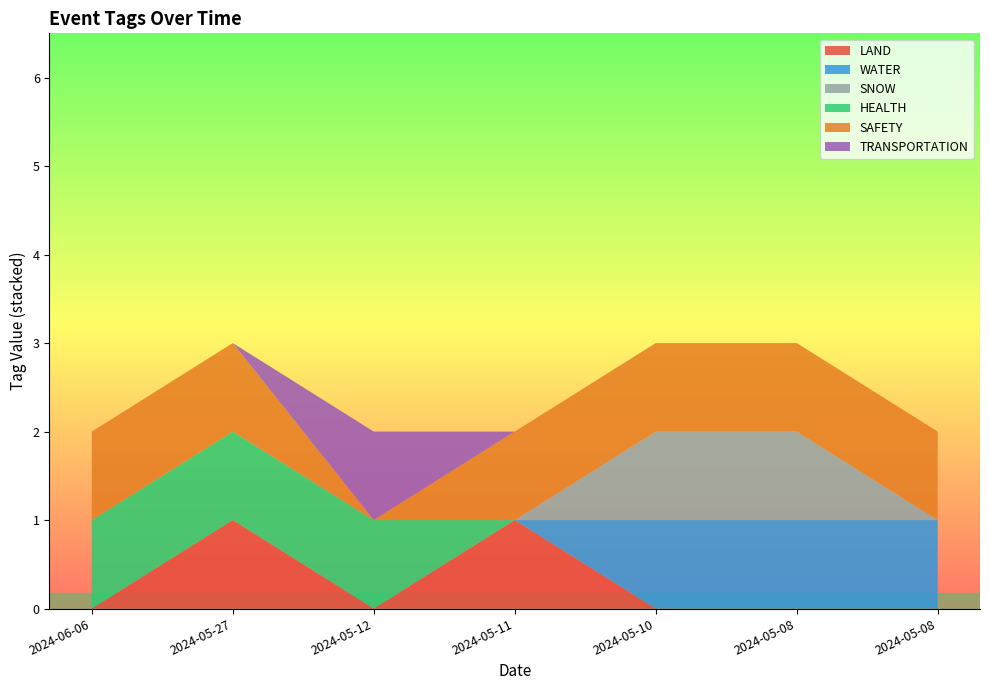

Reading left to right, list all the values displayed in this chart.

LAND: 0	1	0	1	0	0	0
WATER: 0	0	0	0	1	1	1
SNOW: 0	0	0	0	1	1	0
HEALTH: 1	1	1	0	0	0	0
SAFETY: 1	1	0	1	1	1	1
TRANSPORTATION: 0	0	1	0	0	0	0